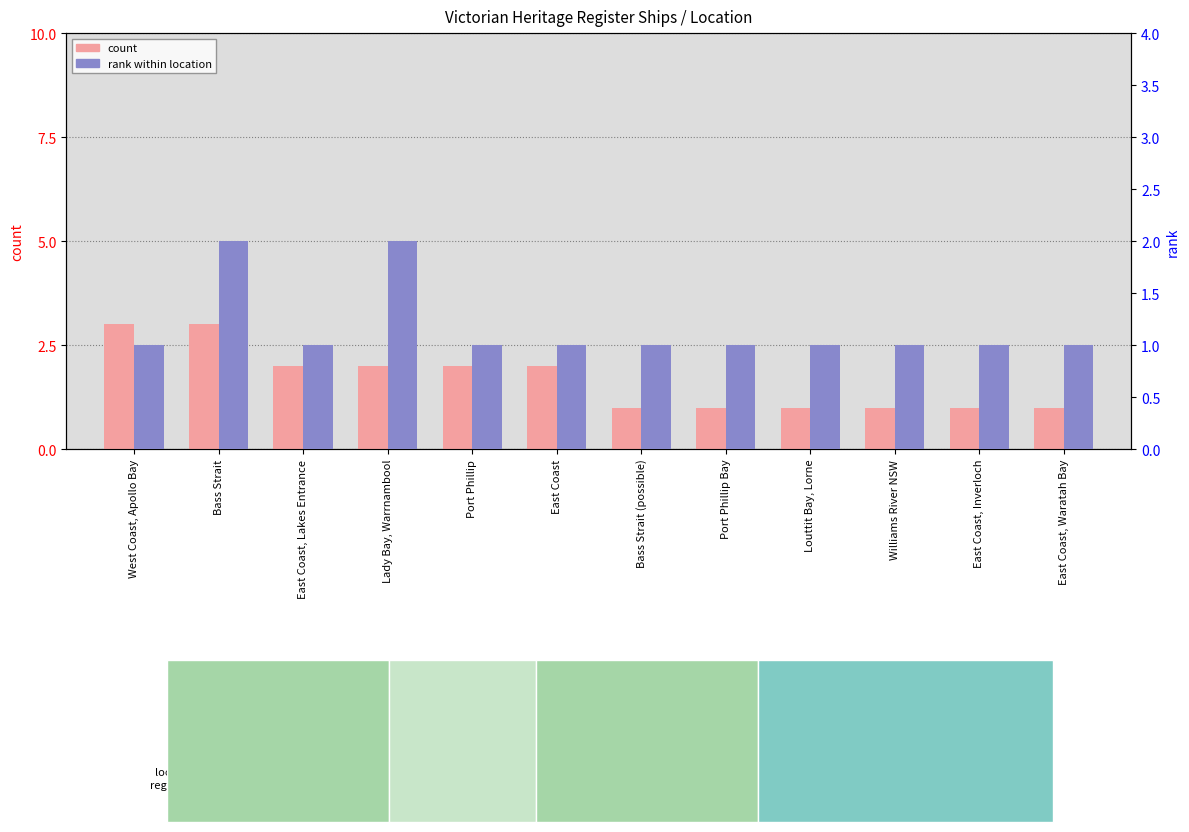

At Lady Bay, Warrnambool, list the series in order from smallest to largest.

count, rank within location